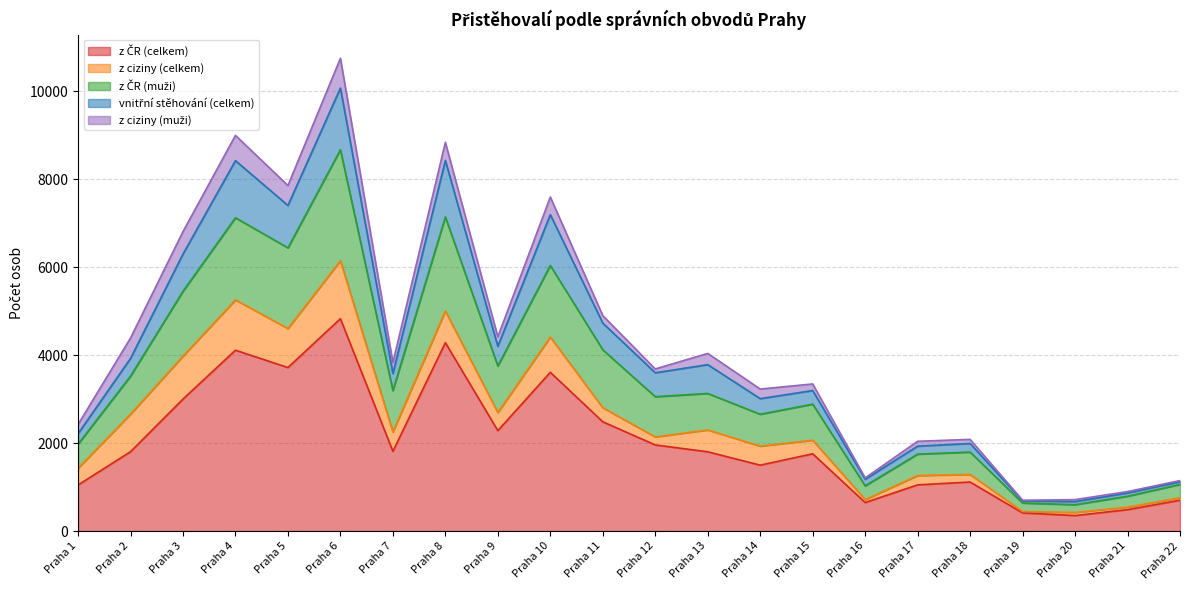

True or false: z ČR (celkem) and z ČR (muži) cross at least once.

False